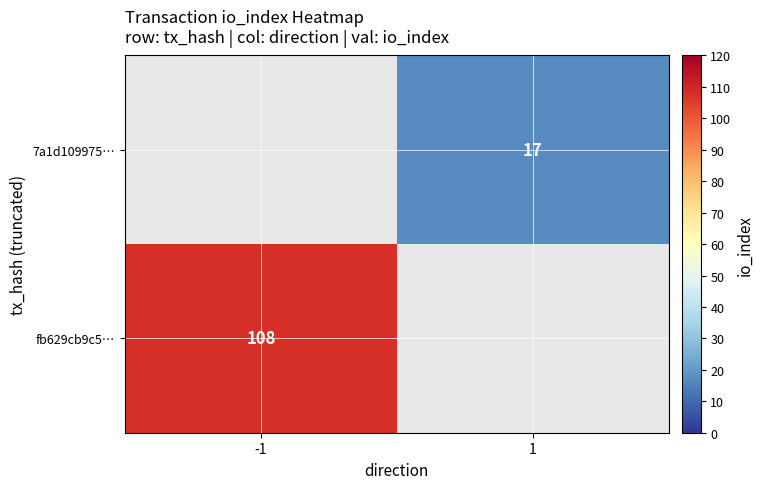

Is it true that fb629cb9c5… equals 185 at -1?

False